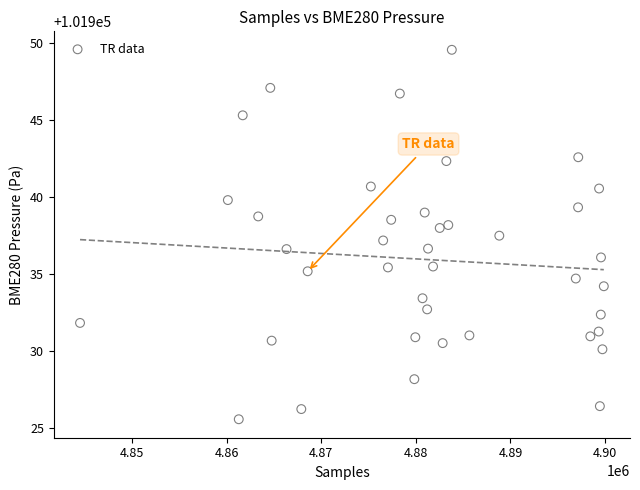

What is the range of X values (max minus min)?

55346.0